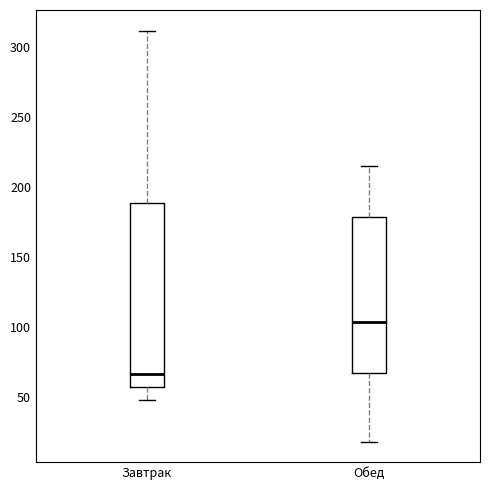

Reading left to right, transcribe this box plot: for each box, give where its median line is, the range the box spans, and where its two whiskers end, as read against the y-axis. The values are not printed on the chart, so give them approximately, as read against the axis.

Завтрак: median 65, box 55 to 190, whiskers 50 to 310
Обед: median 105, box 65 to 180, whiskers 20 to 215